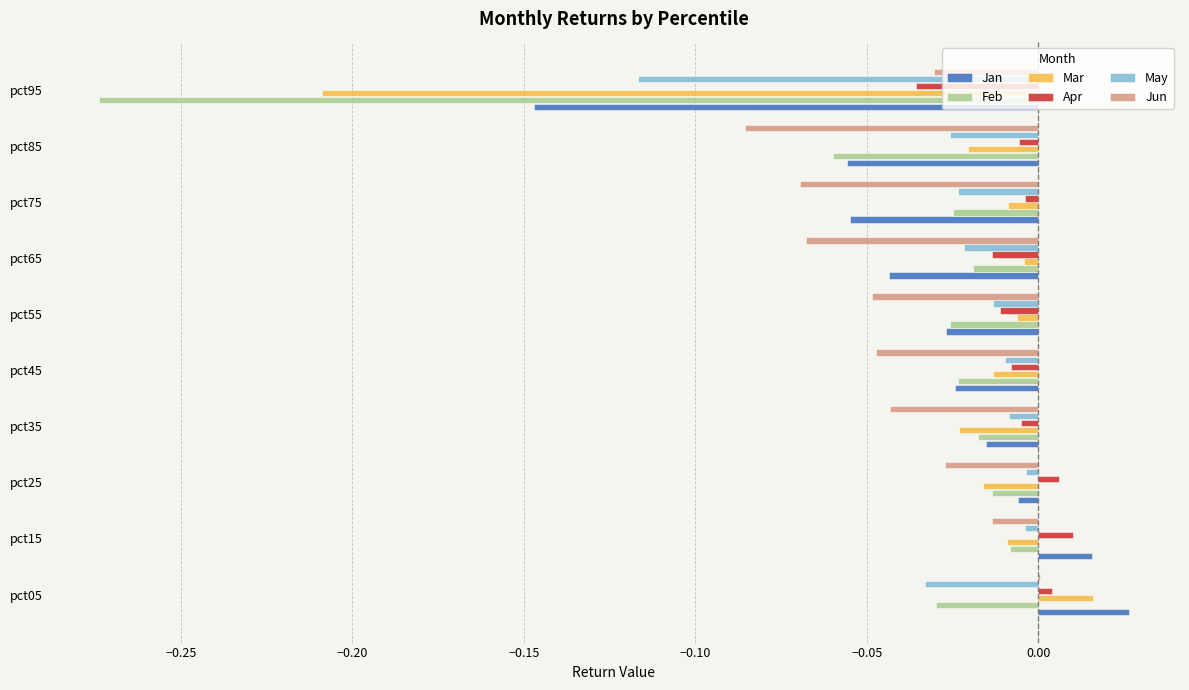

Which series has the largest total across all categories?

Apr